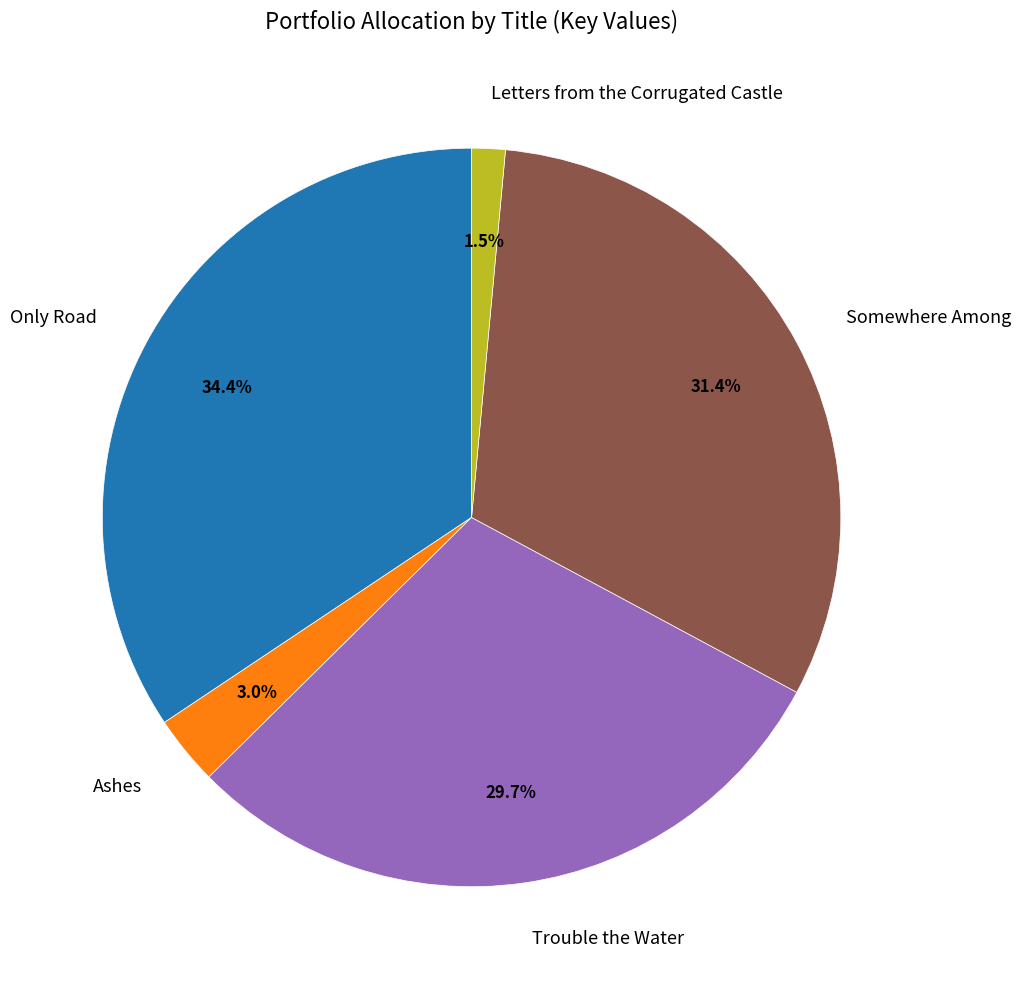

Which category has the biggest portion of the pie?

Only Road